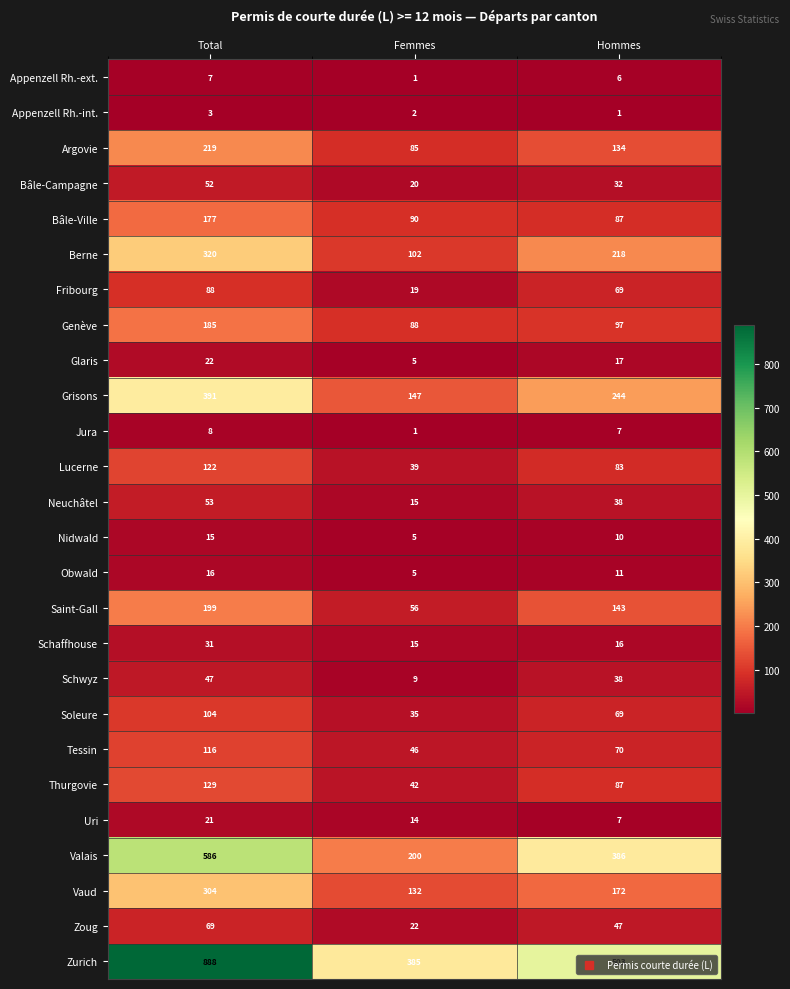

What is the total value across all series at Total?

4172